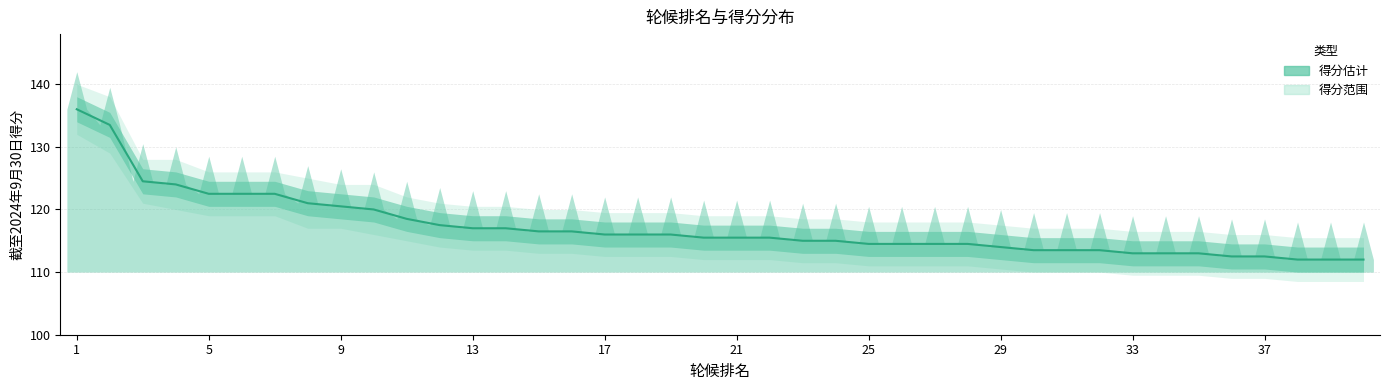

How many lines are shown in the chart?

1